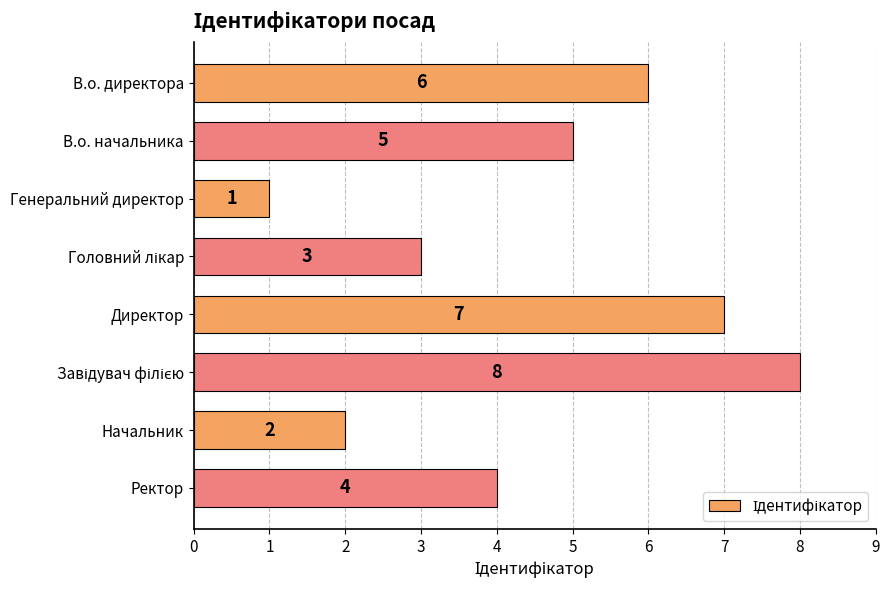

How many bars are there in total?

8